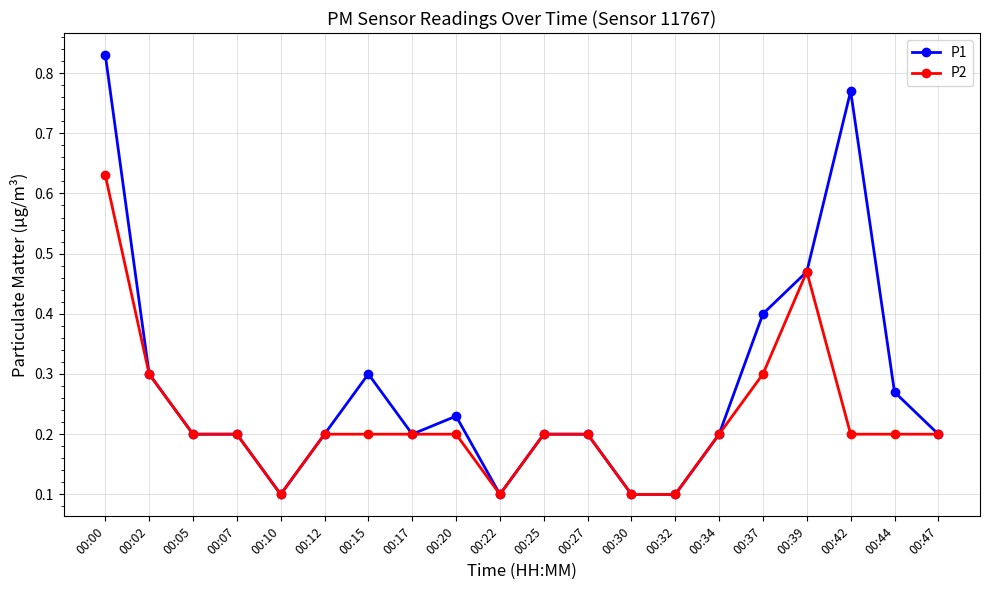

What is the difference between the maximum and minimum values in the P1 series?

0.7